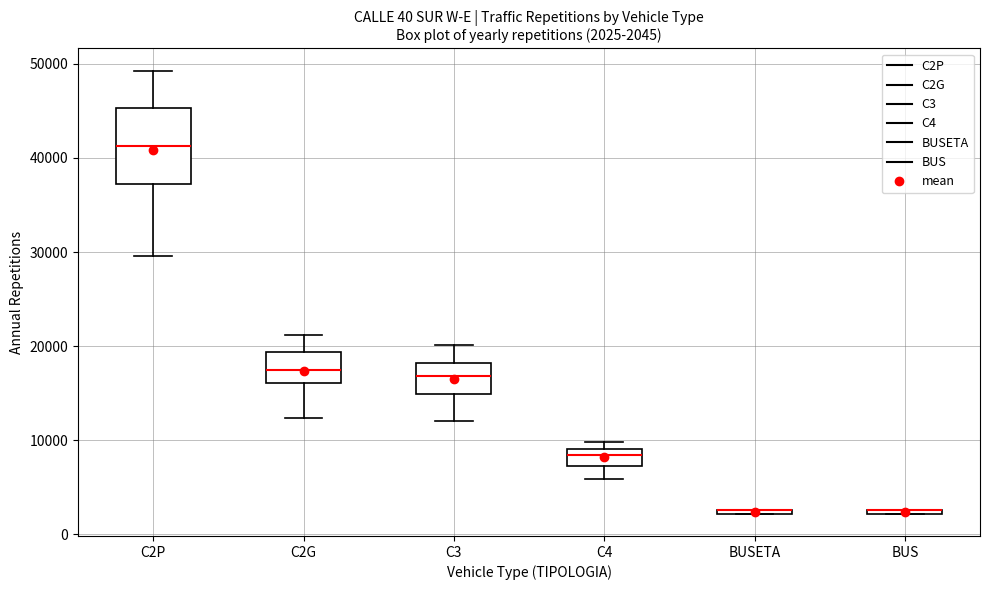

Comparing the boxes themselves (not the whiskers), which one is the tallest?

C2P